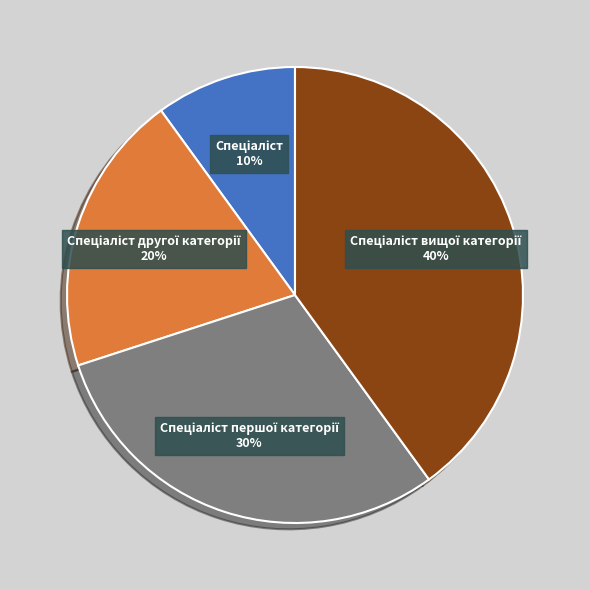

How many segments does this pie chart have?

4